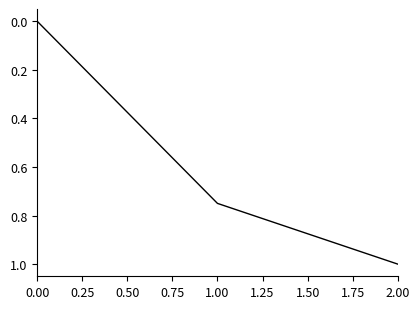

Is this an area chart (filled region under the line)?

No